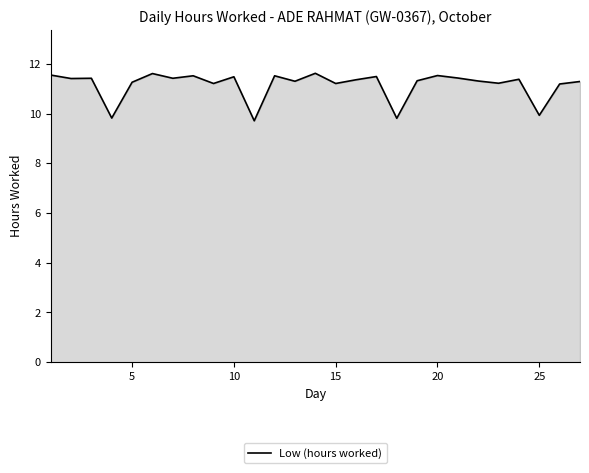

What is the difference between the second highest and second lowest values?

1.8